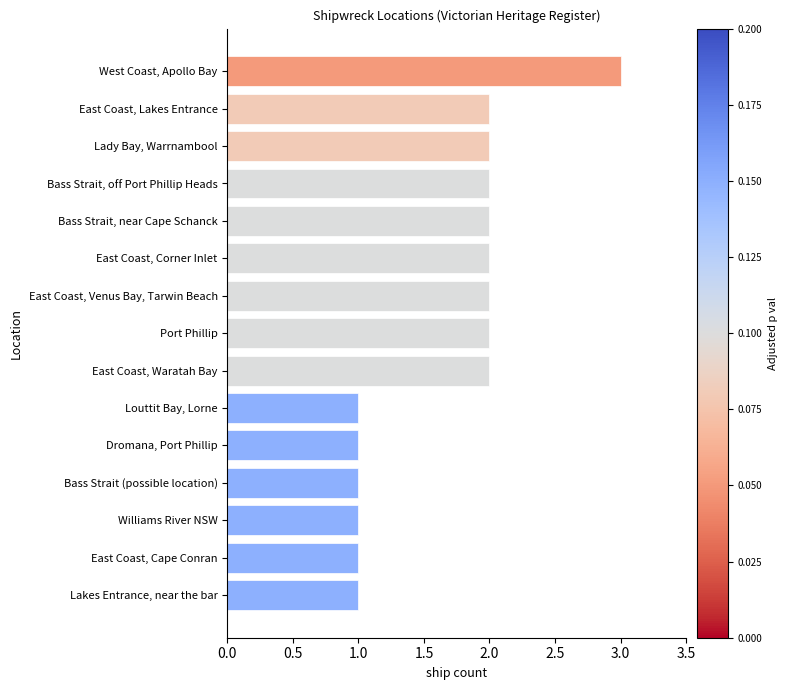

How many bars are there in total?

15